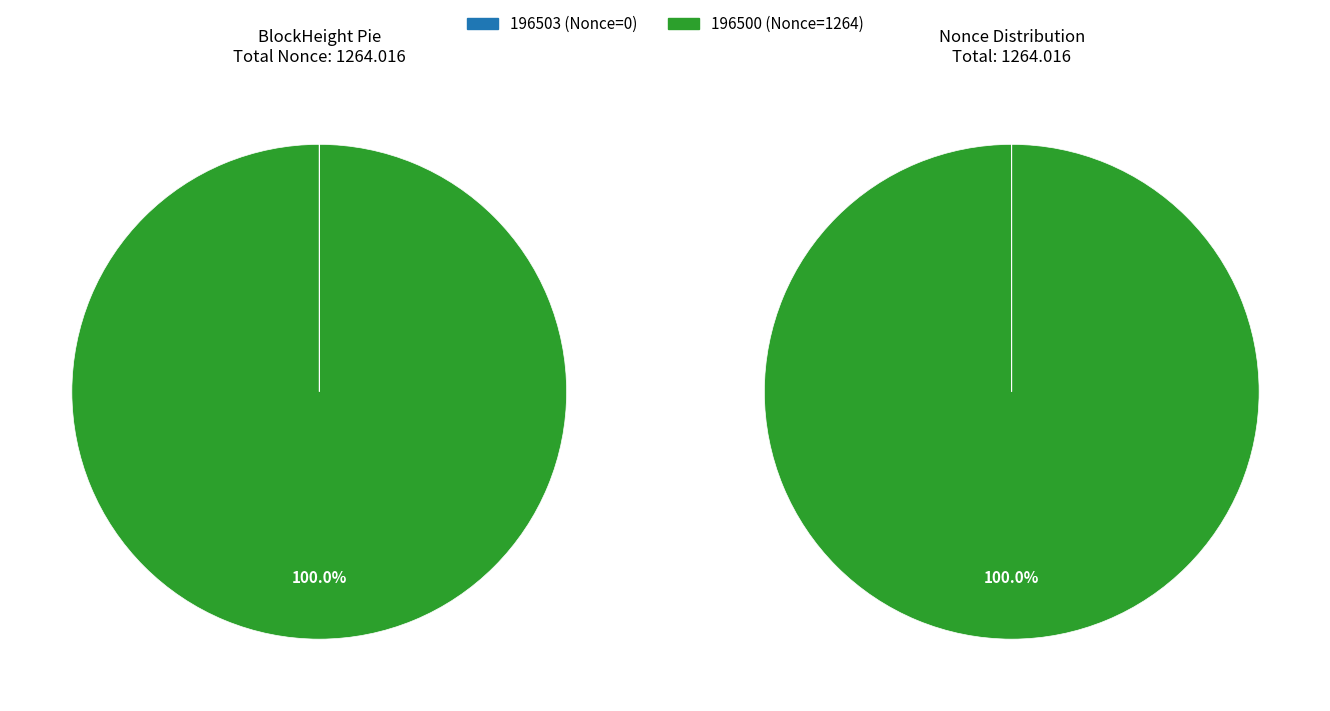

What percentage do 196500 and 196503 together represent?

100.0%